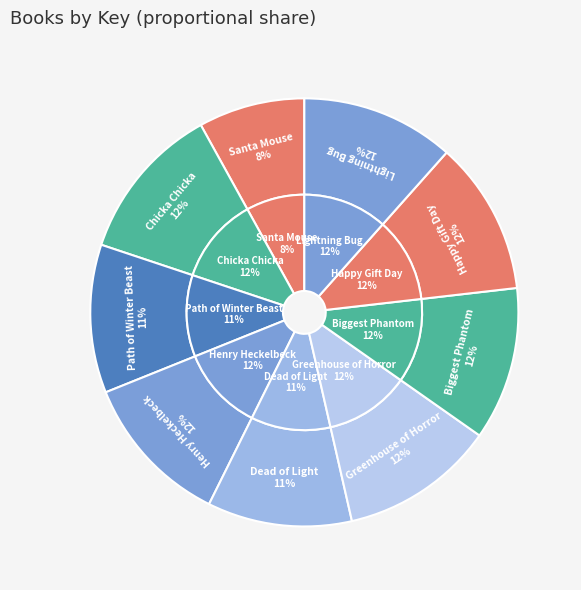

Which slice is the smallest?

Santa Mouse Plays Reindeer Games